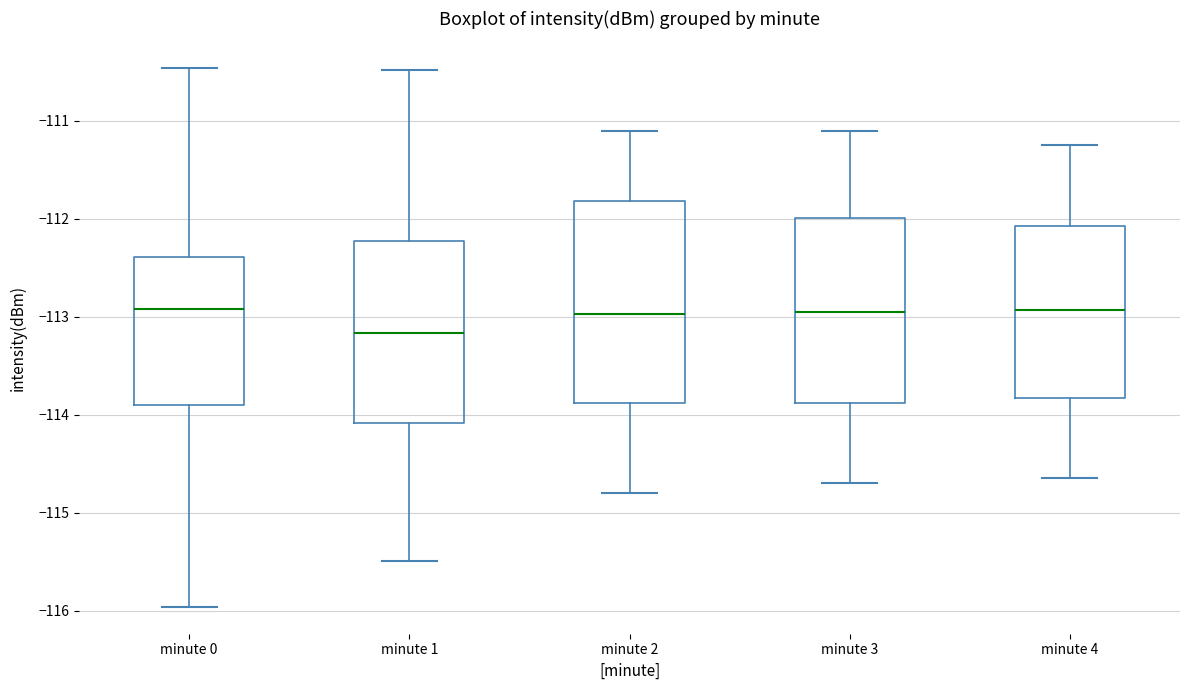

Comparing the boxes themselves (not the whiskers), which one is the tallest?

minute 2